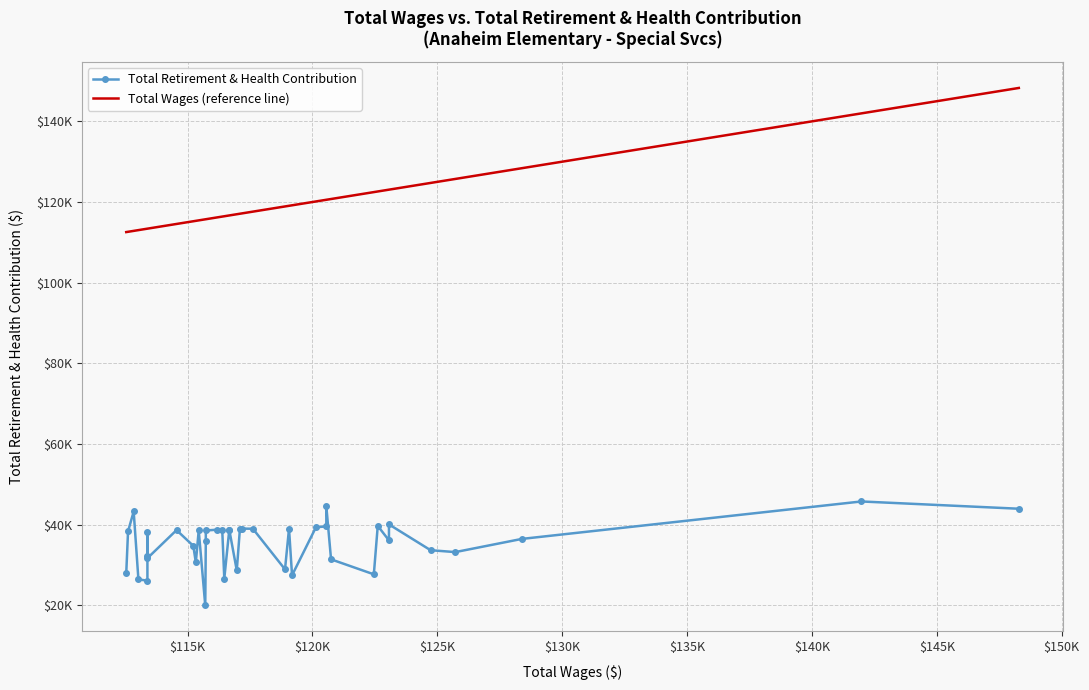

At how many categories does at least one series exceed 20769?

40